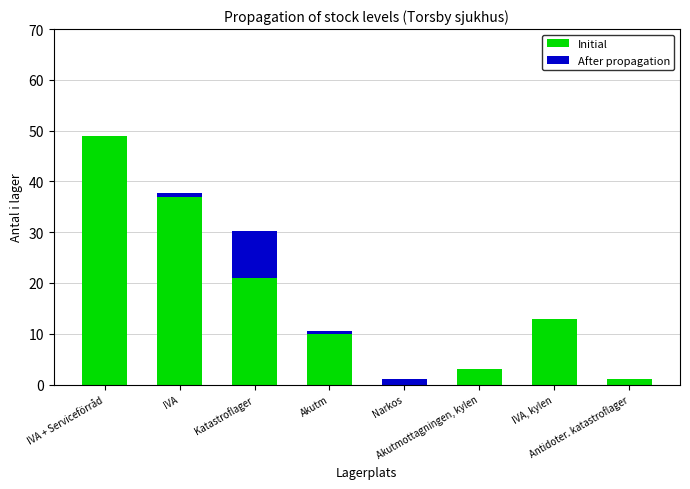

What is the sum of all Initial values?

134.0